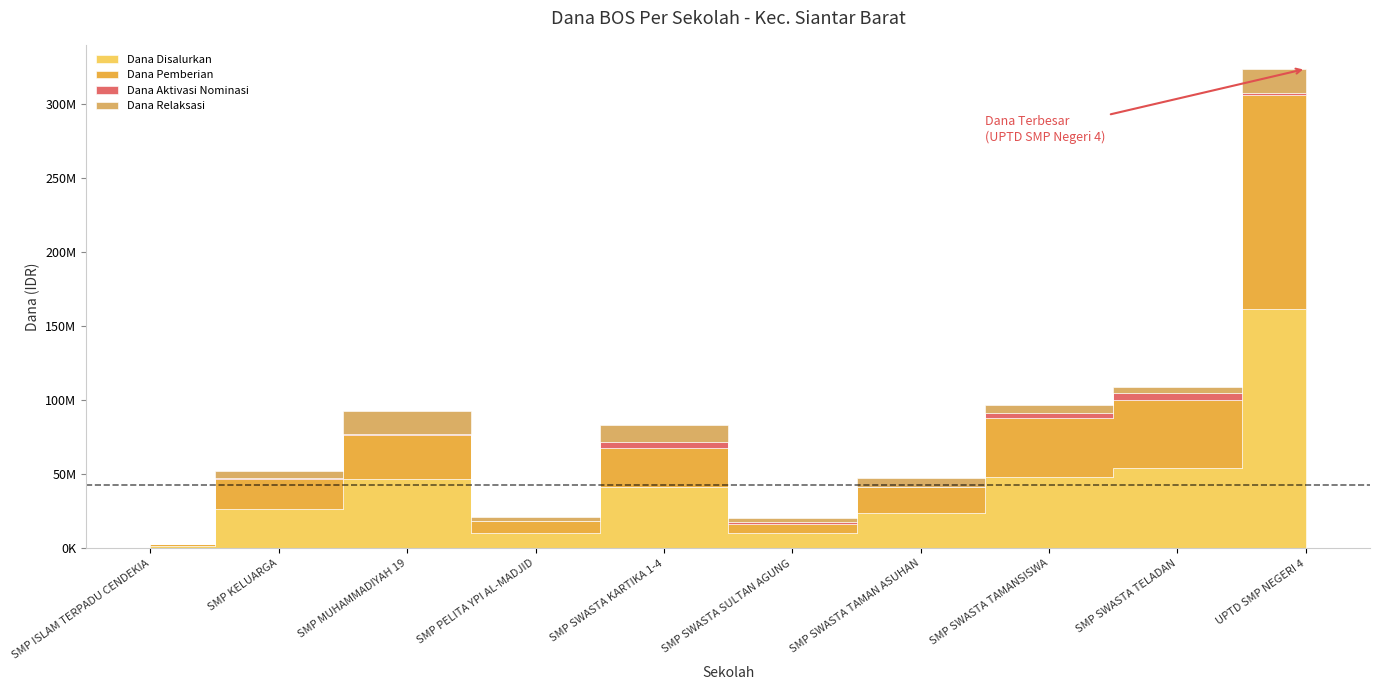

What value does the Dana Disalurkan series have at SMP PELITA YPI AL-MADJID?

10500000